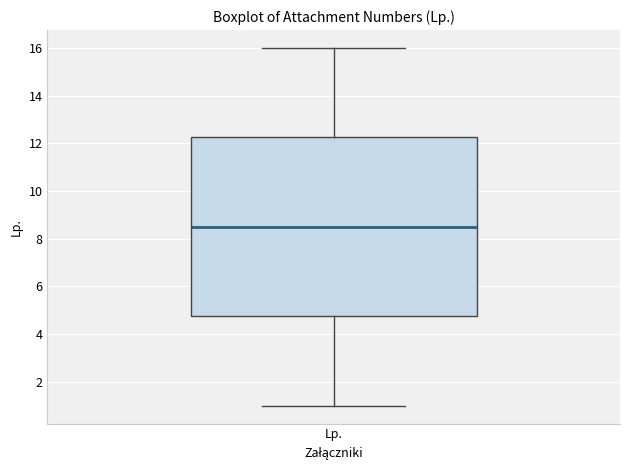

Read this box plot against the y-axis: the position of the median line, the range covered by the box, and the ends of both whiskers. The values are not printed on the chart, so give them approximately, as read against the axis.

median 8.6, box 4.8 to 12.2, whiskers 1.0 to 16.0